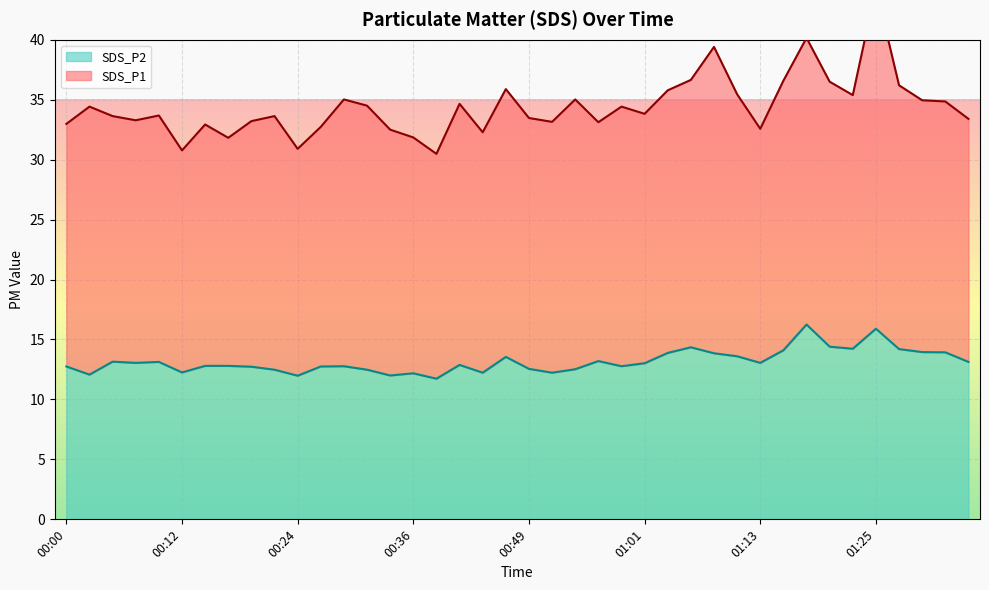

The value at 00:46 is 13.6. True or false?

True